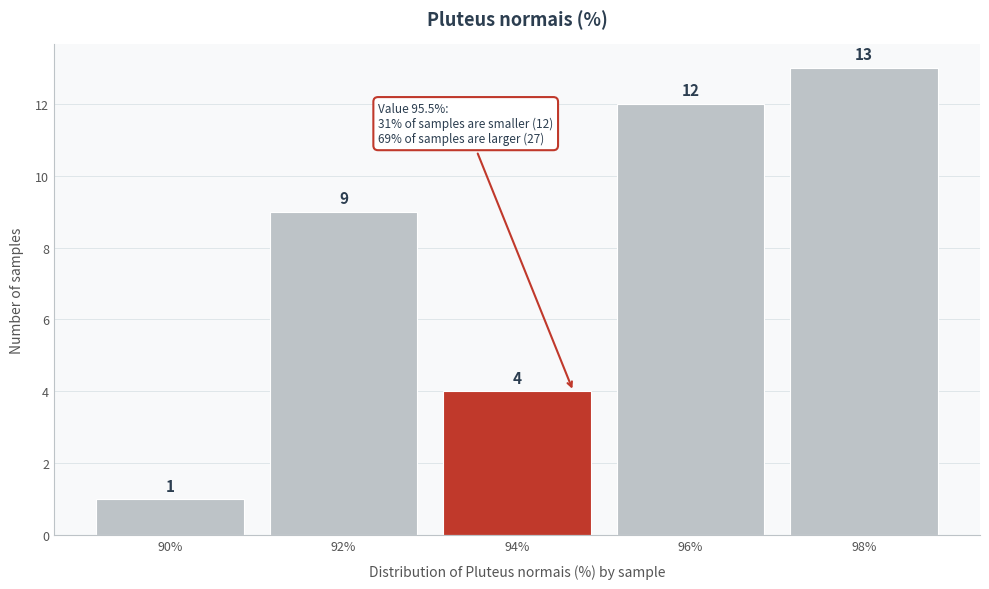

Reading left to right, list all the values displayed in this chart.

1	9	4	12	13